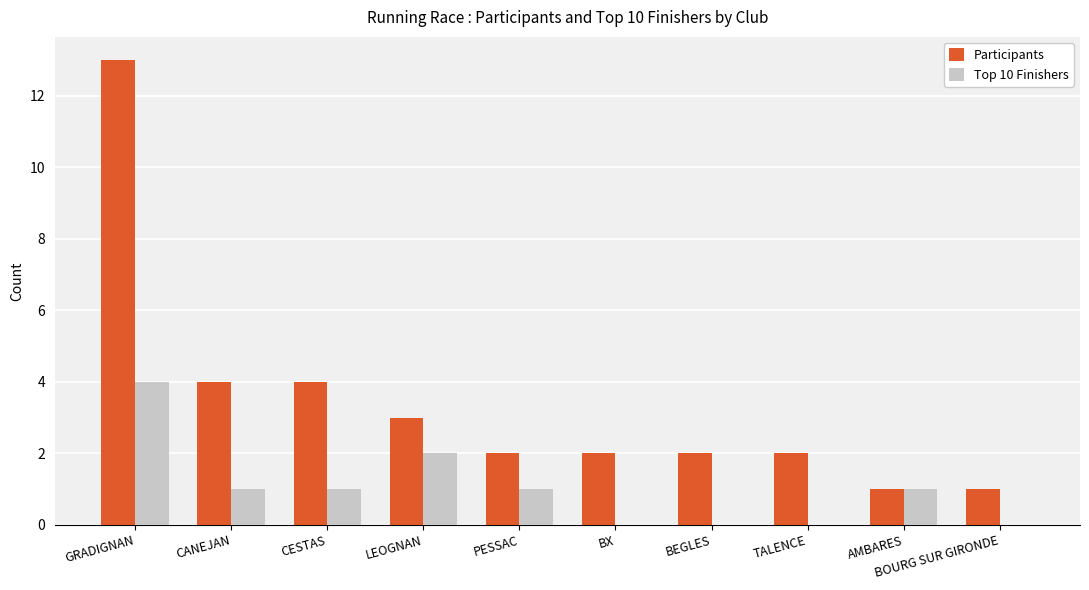

Reading left to right, what are all the values shown in this chart?

Participants: GRADIGNAN=13	CANEJAN=4	CESTAS=4	LEOGNAN=3	PESSAC=2	BX=2	BEGLES=2	TALENCE=2	AMBARES=1	BOURG SUR GIRONDE=1
Top 10 Finishers: GRADIGNAN=4	CANEJAN=1	CESTAS=1	LEOGNAN=2	PESSAC=1	BX=0	BEGLES=0	TALENCE=0	AMBARES=1	BOURG SUR GIRONDE=0